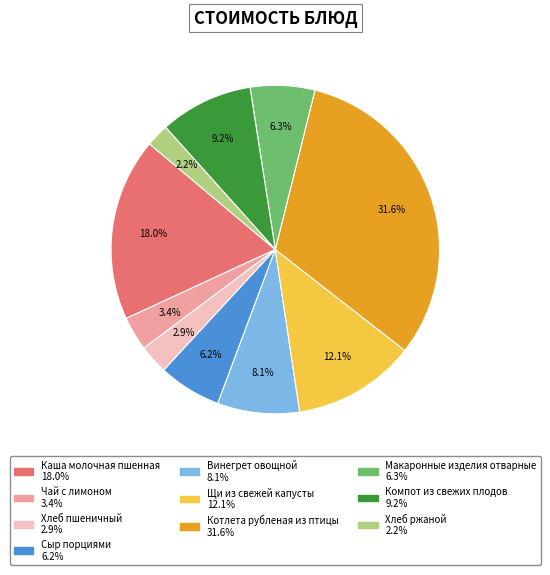

How many segments does this pie chart have?

10